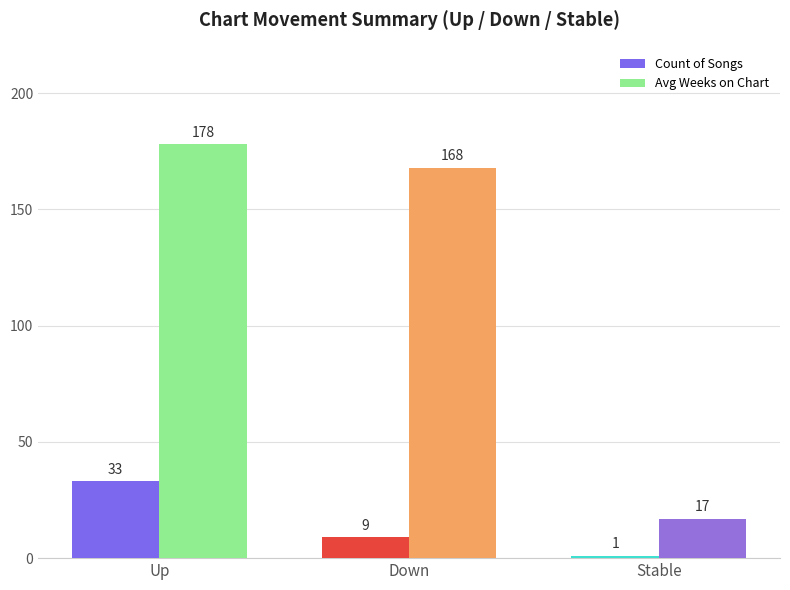

What is the label of the 3rd bar from the right?

Up